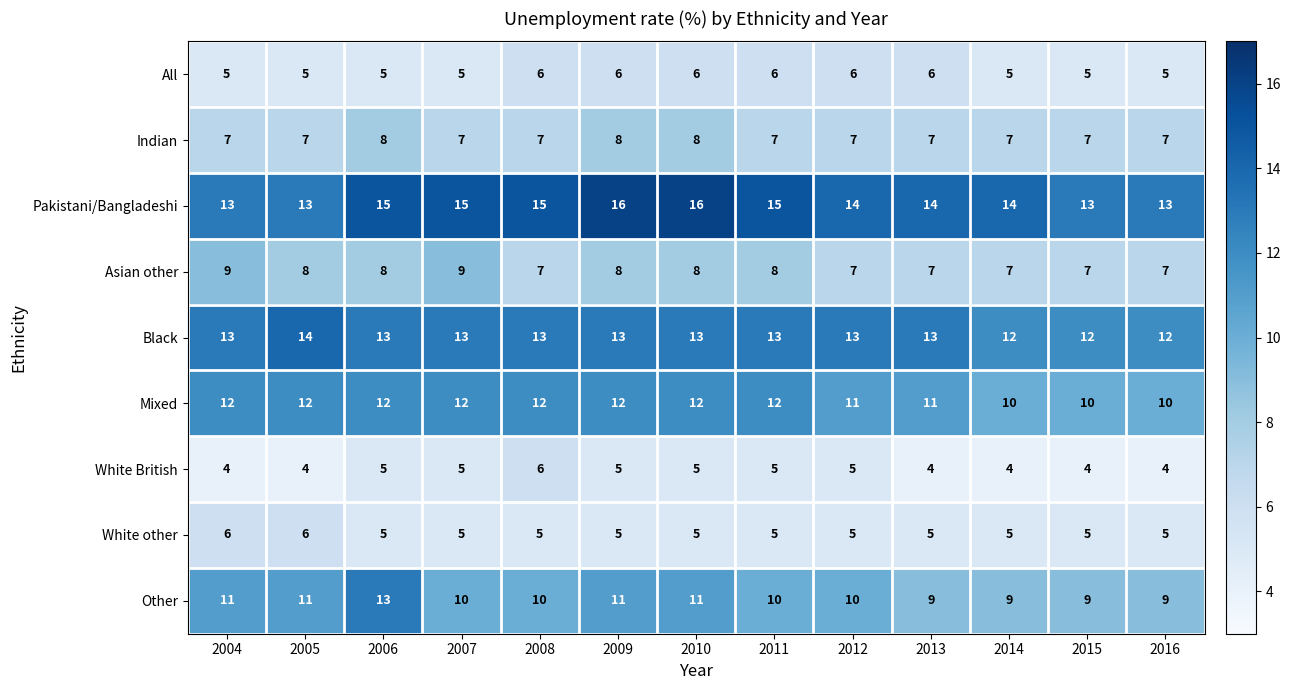

Which series has the largest total across all categories?

Pakistani/Bangladeshi